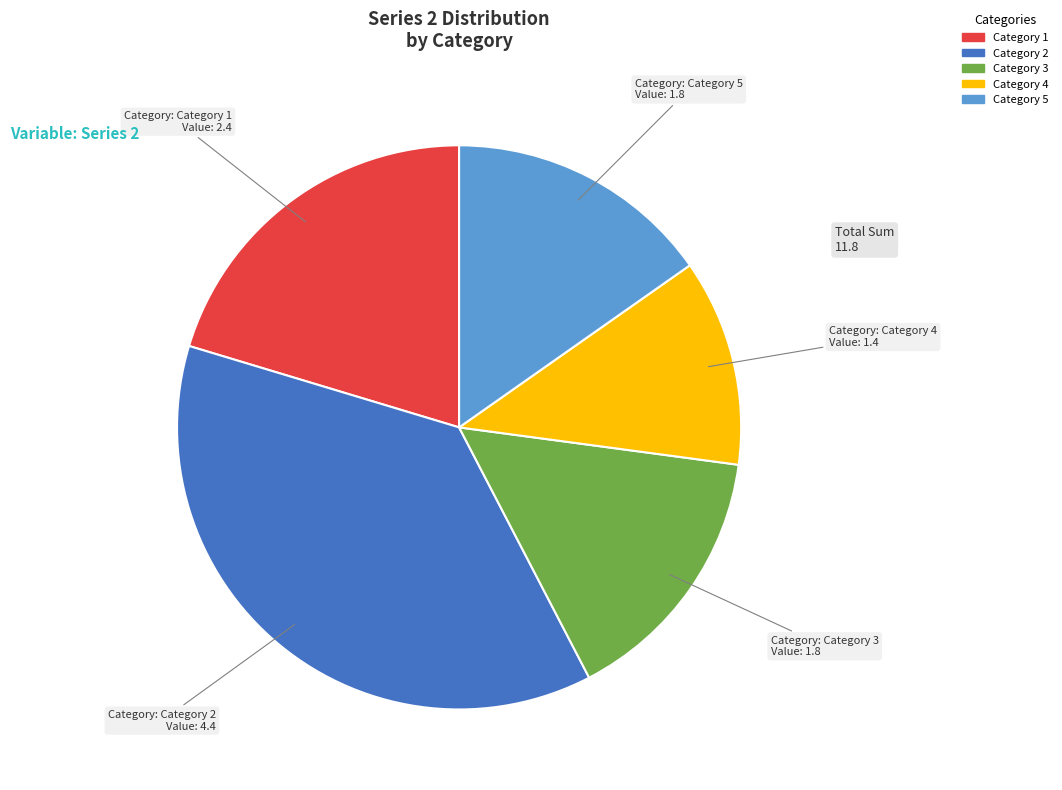

Is it true that Category 3 is 15% of the pie?

True